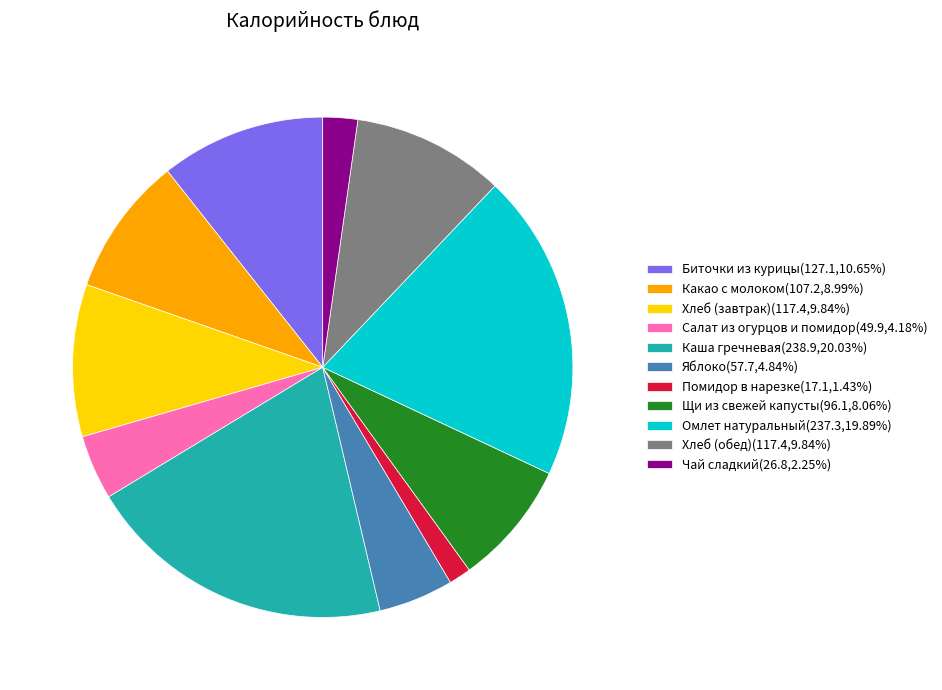

Do Каша гречневая(238.9,20.03%) and Яблоко(57.7,4.84%) together represent more than half of the pie?

No